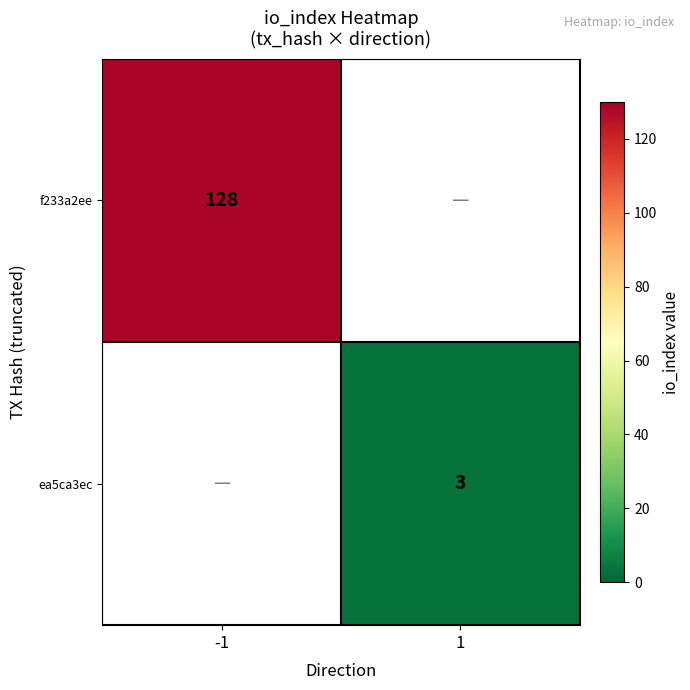

Is it true that ea5ca3ec equals 1.3 at 1?

False